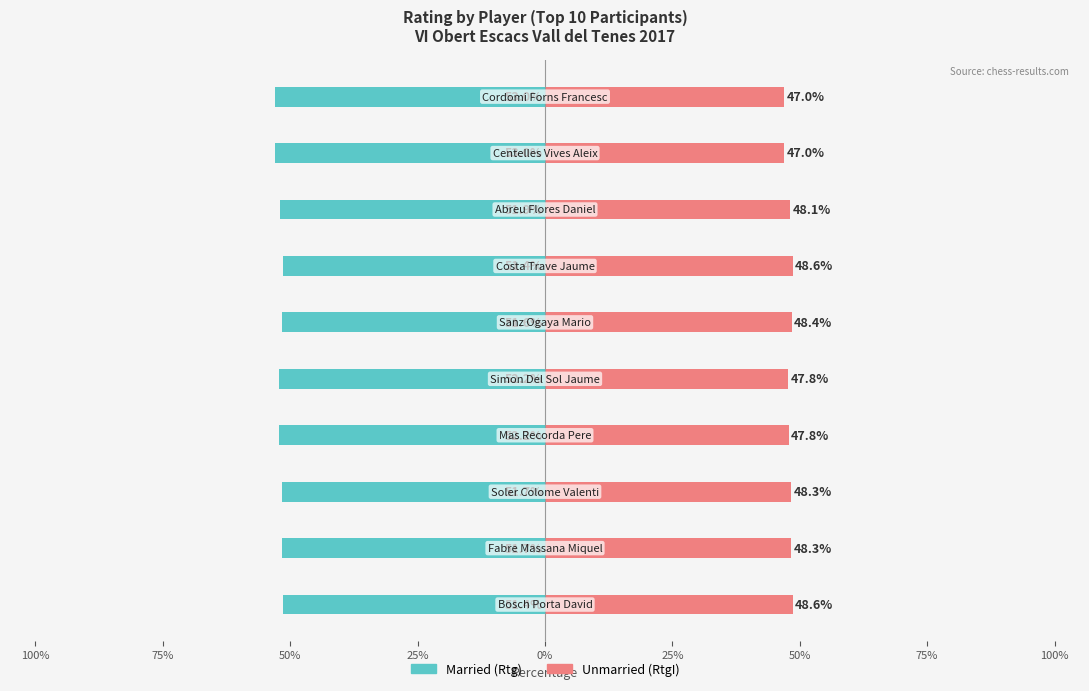

The value of Married at 25% is -14.6. True or false?

False